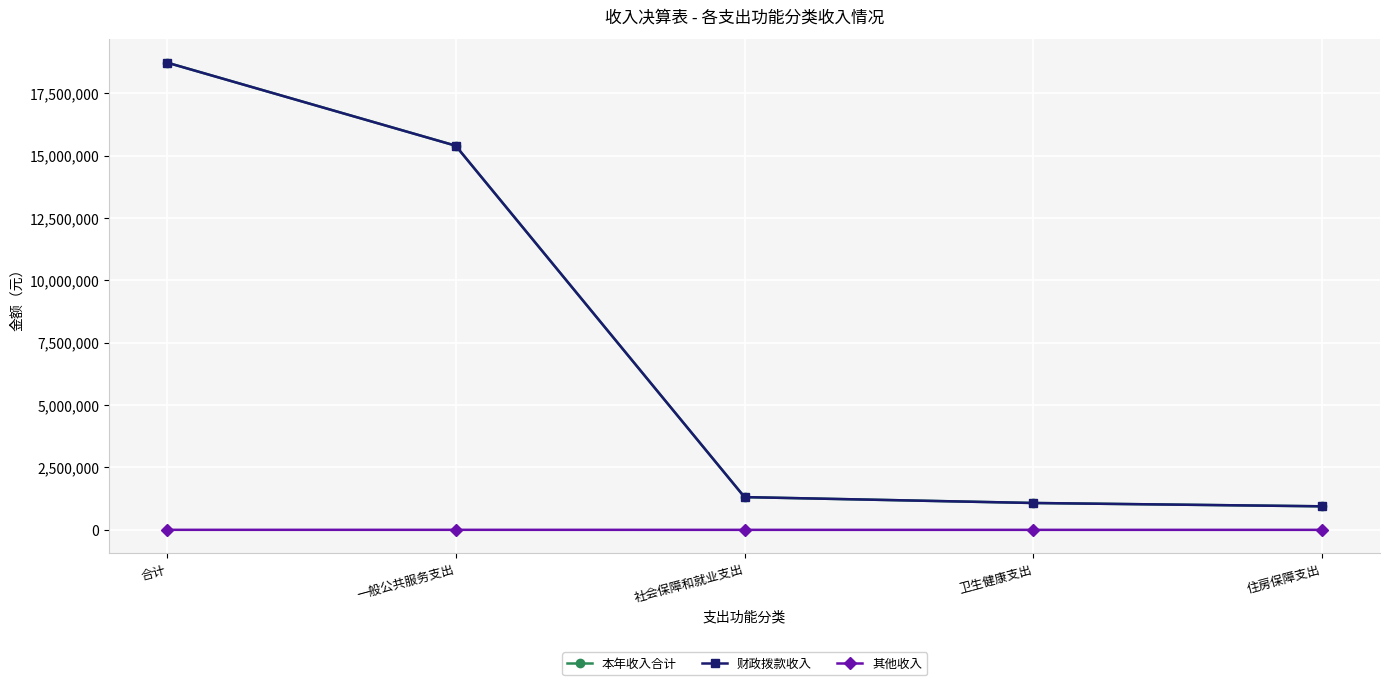

At how many categories does at least one series exceed 15275949?

2